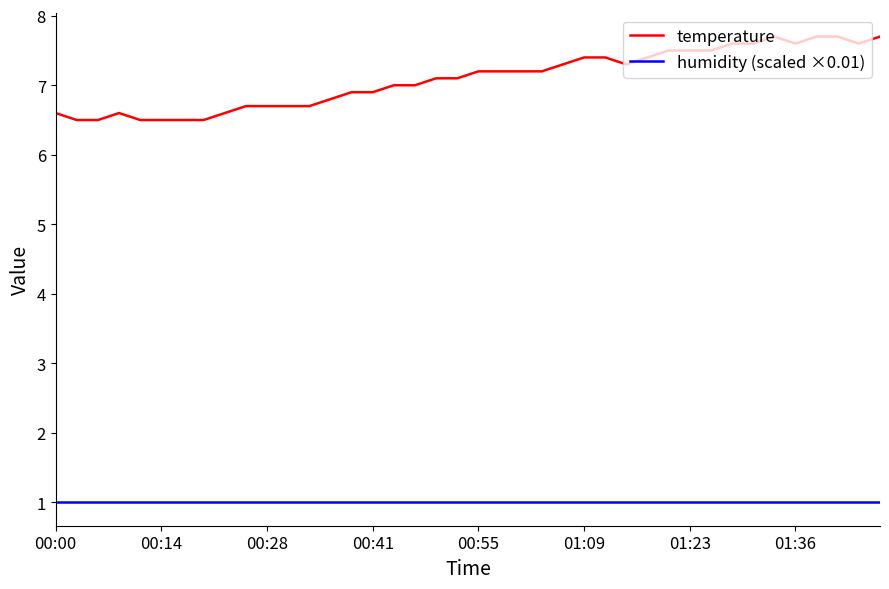

Reading left to right, list all the values displayed in this chart.

temperature: 6.6	6.5	6.5	6.6	6.5	6.5	6.5	6.5	6.6	6.7	6.7	6.7	6.7	6.8	6.9	6.9	7.0	7.0	7.1	7.1	7.2	7.2	7.2	7.2	7.3	7.4	7.4	7.3	7.4	7.5	7.5	7.5	7.6	7.6	7.7	7.6	7.7	7.7	7.6	7.7
humidity (scaled ×0.01): 1.0	1.0	1.0	1.0	1.0	1.0	1.0	1.0	1.0	1.0	1.0	1.0	1.0	1.0	1.0	1.0	1.0	1.0	1.0	1.0	1.0	1.0	1.0	1.0	1.0	1.0	1.0	1.0	1.0	1.0	1.0	1.0	1.0	1.0	1.0	1.0	1.0	1.0	1.0	1.0